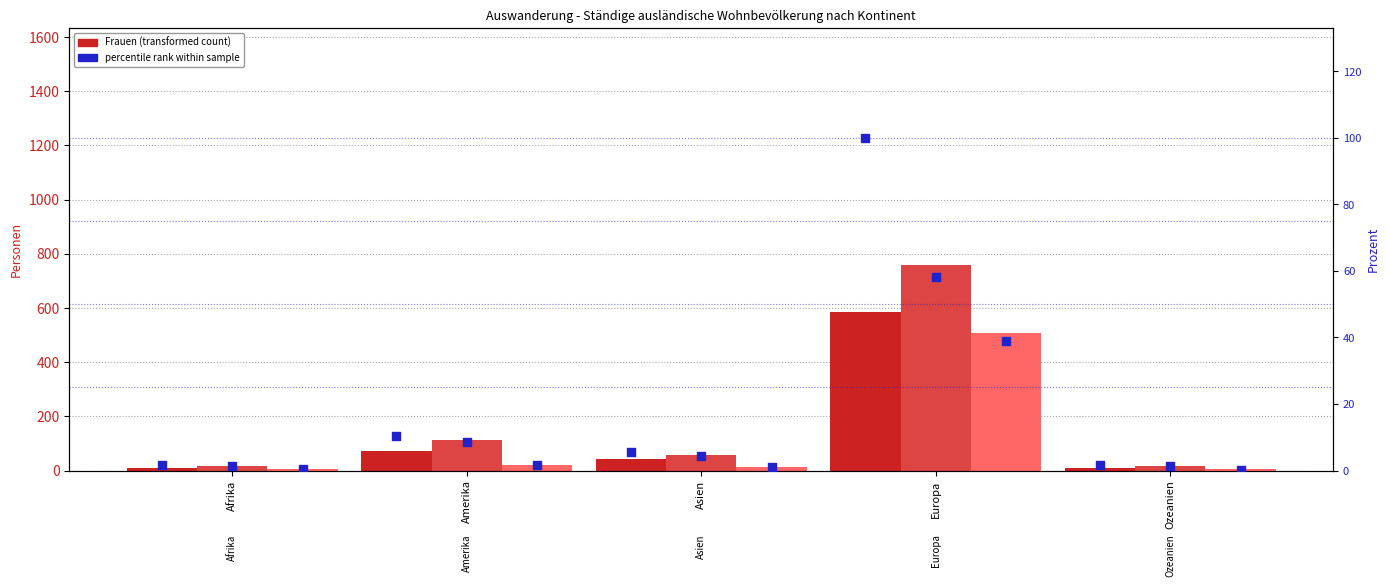

At which category is the sum across all series the highest?

Europa